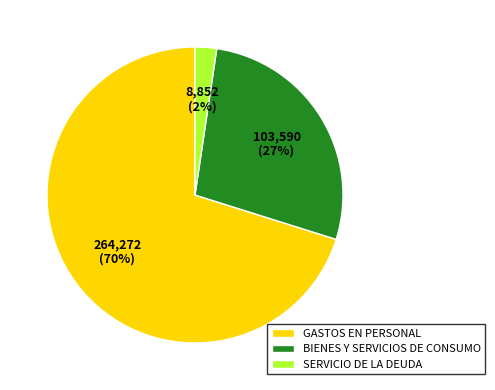

Combined, do BIENES Y SERVICIOS DE CONSUMO and SERVICIO DE LA DEUDA account for over 50%?

No